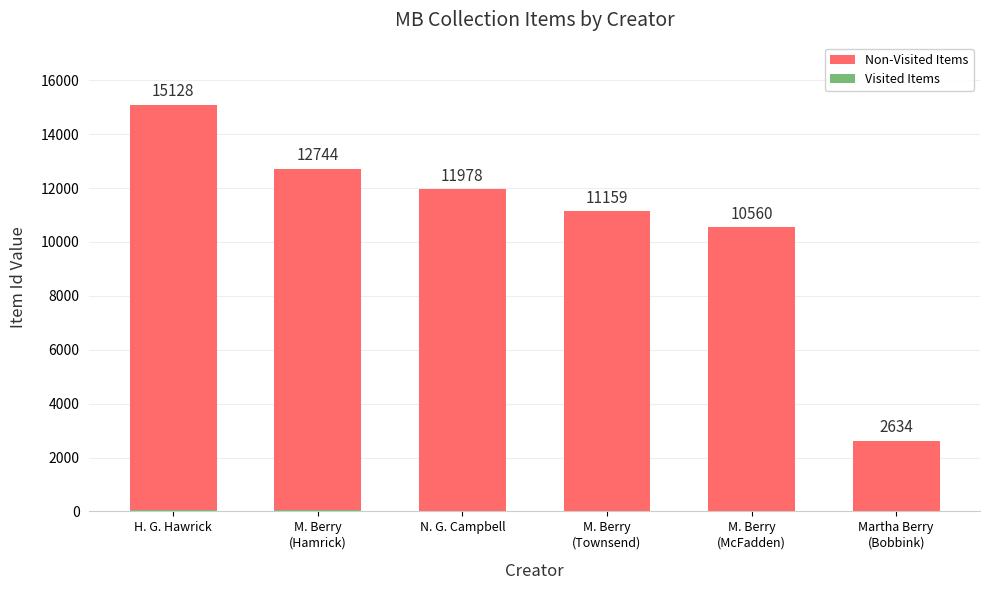

The Non-Visited Items series shows 1821 at Martha Berry
(Bobbink). True or false?

False